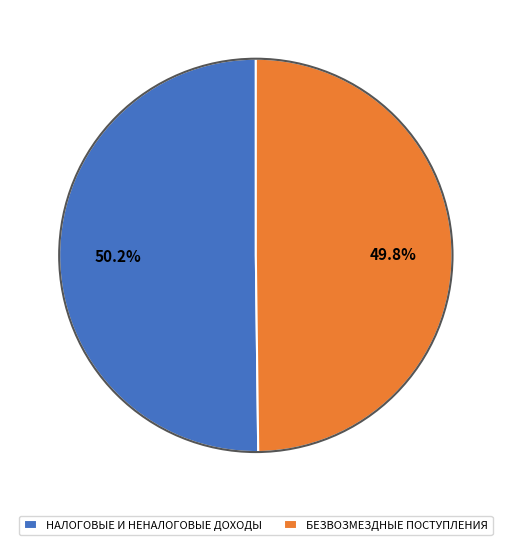

Does any single category account for the majority?

Yes